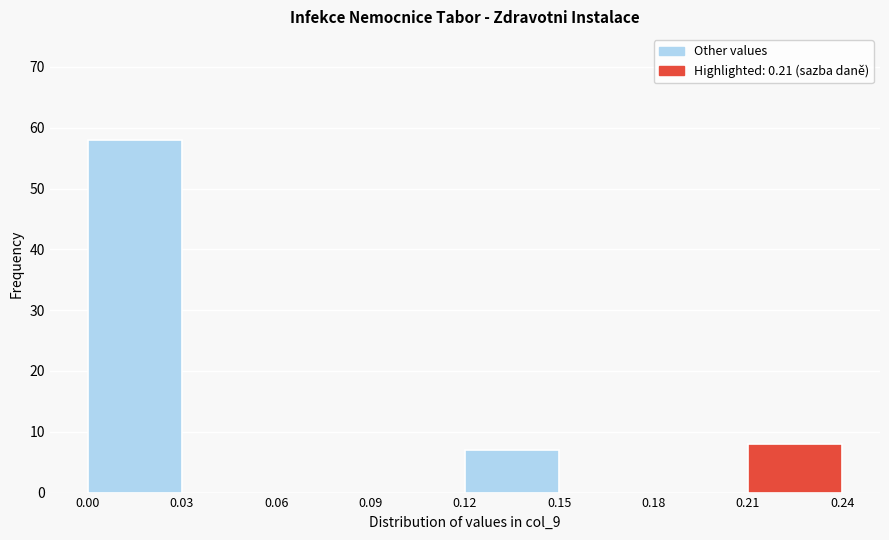

Reading left to right, transcribe this chart: for each bar, give the range it covers on the x-axis and its height. The values are not printed on the chart, so give them approximately, as read against the axis.

0.00 to 0.03: 58
0.03 to 0.06: 0
0.06 to 0.09: 0
0.09 to 0.12: 0
0.12 to 0.15: 7
0.15 to 0.18: 0
0.18 to 0.21: 0
0.21 to 0.24: 8